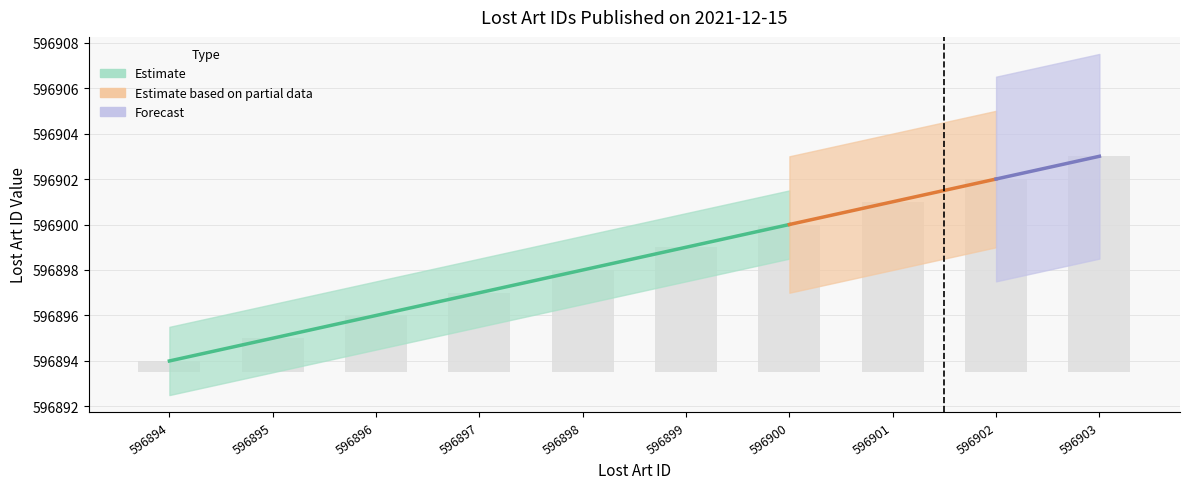

Is it true that the value at 596894 is 0.1?

False